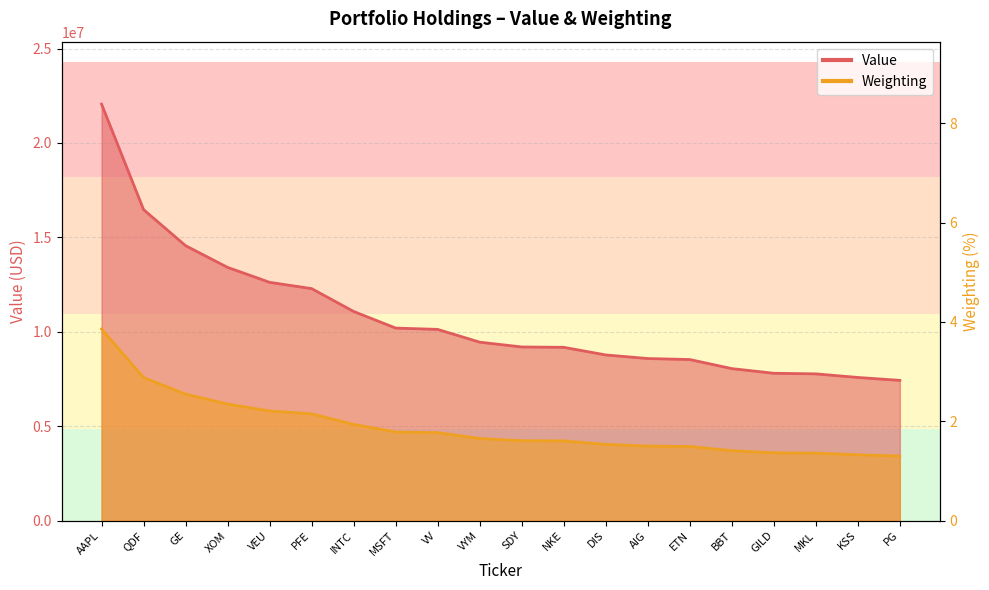

At which label is Weighting closest to 2?

INTC